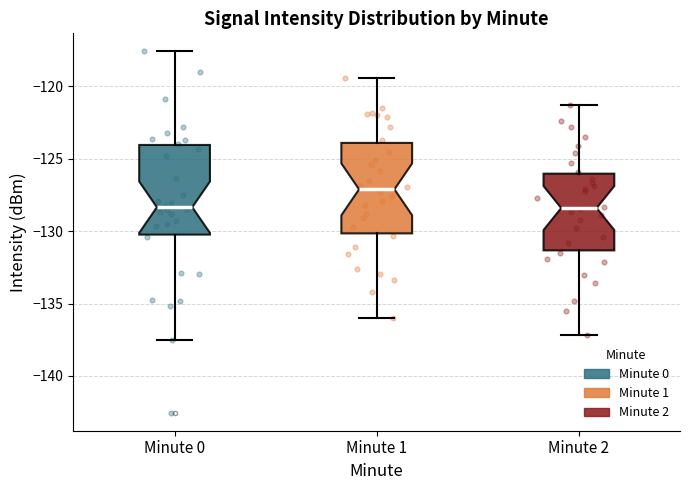

Which box's median line is the highest?

Minute 1